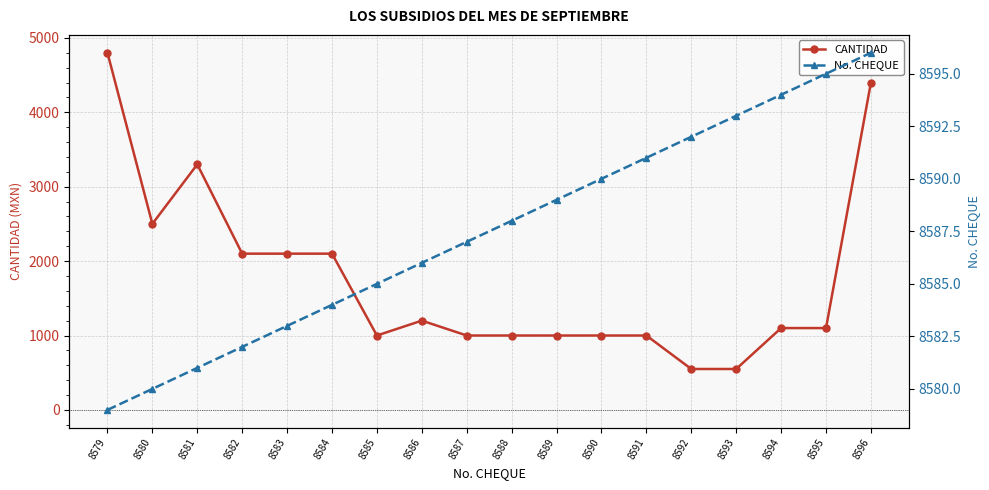

What is the difference between the maximum and minimum values in the CANTIDAD series?

4250